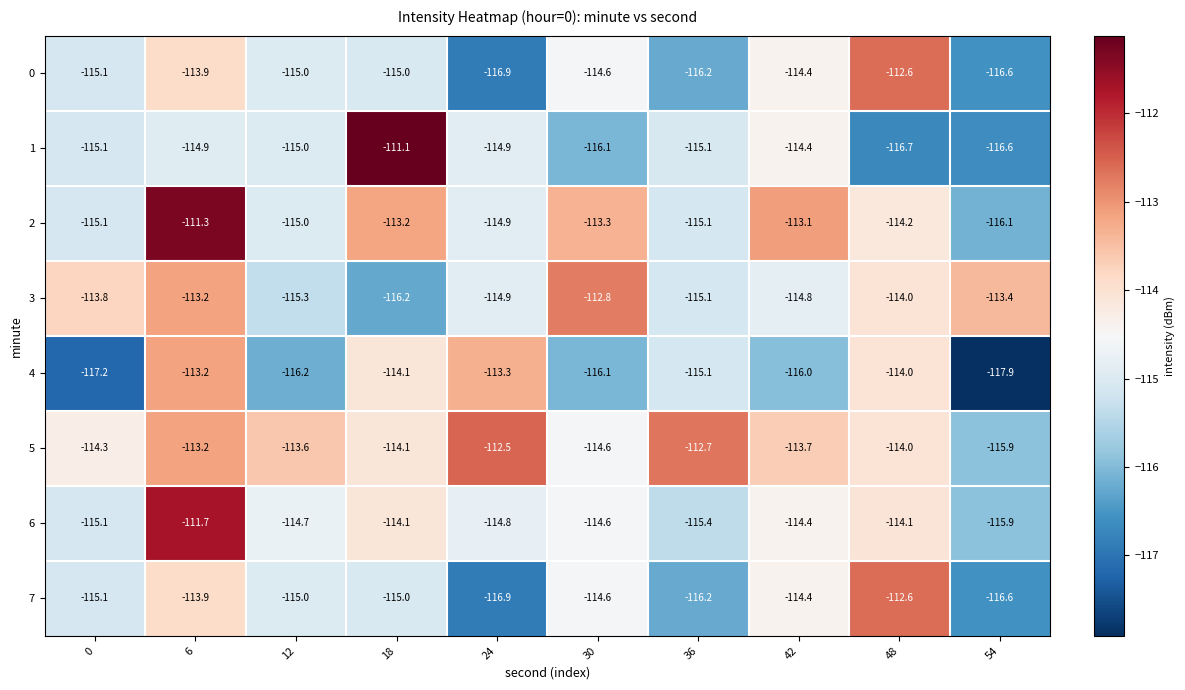

At which category is the sum across all series the highest?

6